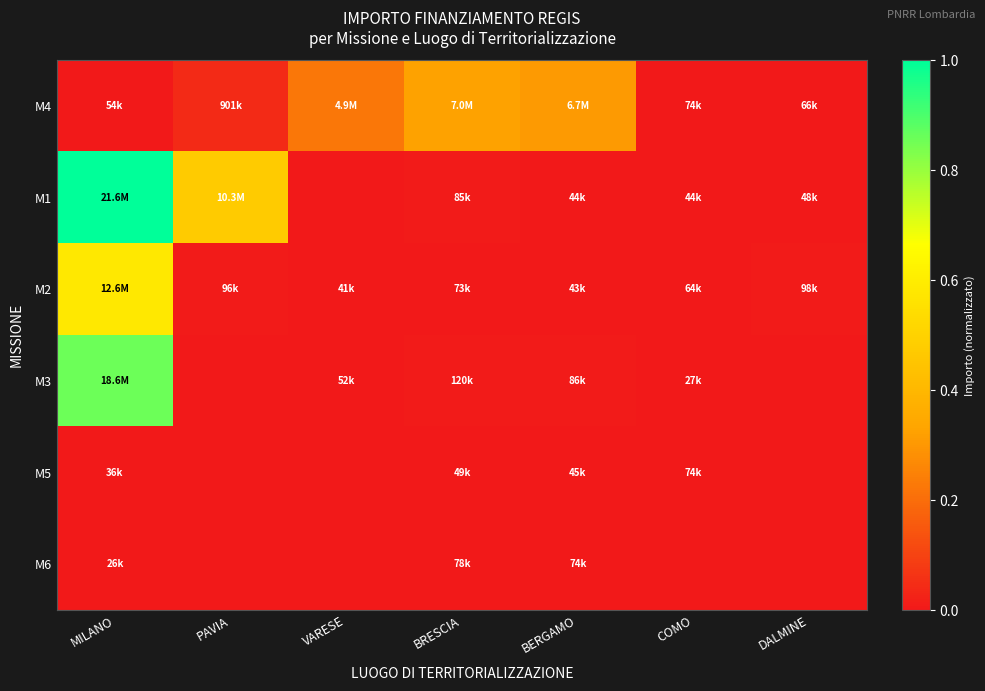

Reading left to right, extract all data points from this chart.

M4: MILANO=0.0	PAVIA=0.0	VARESE=0.2	BRESCIA=0.3	BERGAMO=0.3	COMO=0.0	DALMINE=0.0
M1: MILANO=1.0	PAVIA=0.5	VARESE=0.0	BRESCIA=0.0	BERGAMO=0.0	COMO=0.0	DALMINE=0.0
M2: MILANO=0.6	PAVIA=0.0	VARESE=0.0	BRESCIA=0.0	BERGAMO=0.0	COMO=0.0	DALMINE=0.0
M3: MILANO=0.9	PAVIA=0.0	VARESE=0.0	BRESCIA=0.0	BERGAMO=0.0	COMO=0.0	DALMINE=0.0
M5: MILANO=0.0	PAVIA=0.0	VARESE=0.0	BRESCIA=0.0	BERGAMO=0.0	COMO=0.0	DALMINE=0.0
M6: MILANO=0.0	PAVIA=0.0	VARESE=0.0	BRESCIA=0.0	BERGAMO=0.0	COMO=0.0	DALMINE=0.0